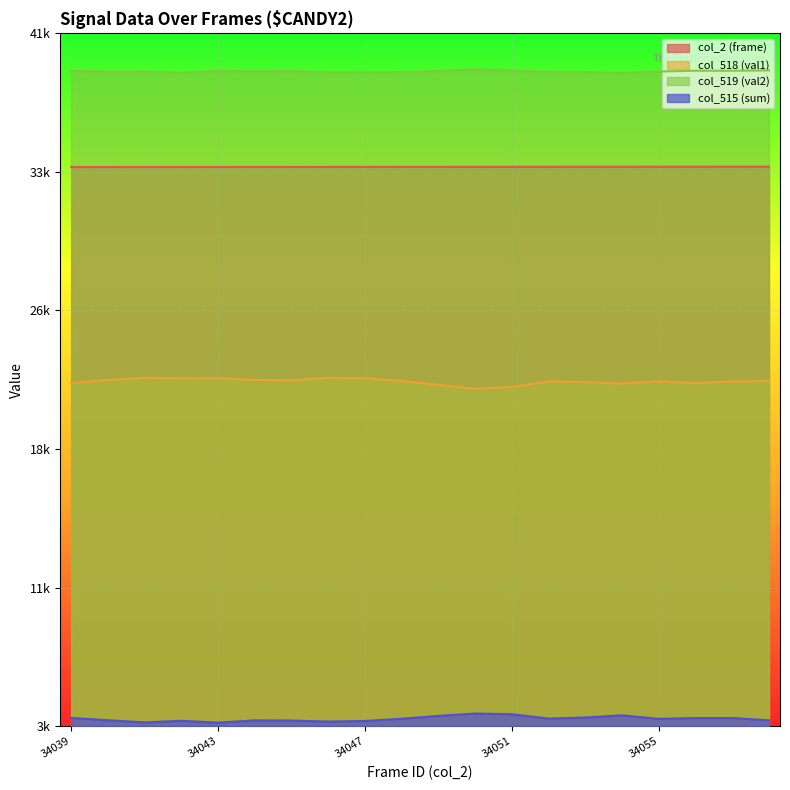

What is the sum of all col_519 (val2) values?

785087